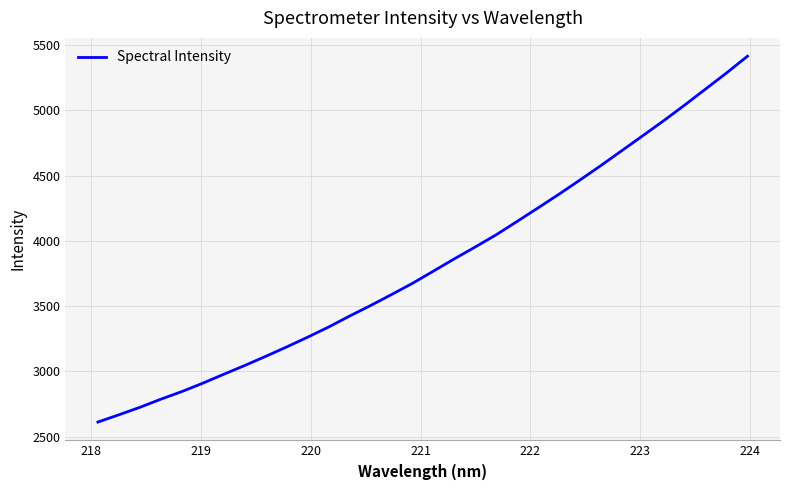

Does the chart display data point markers on the line(s)?

No